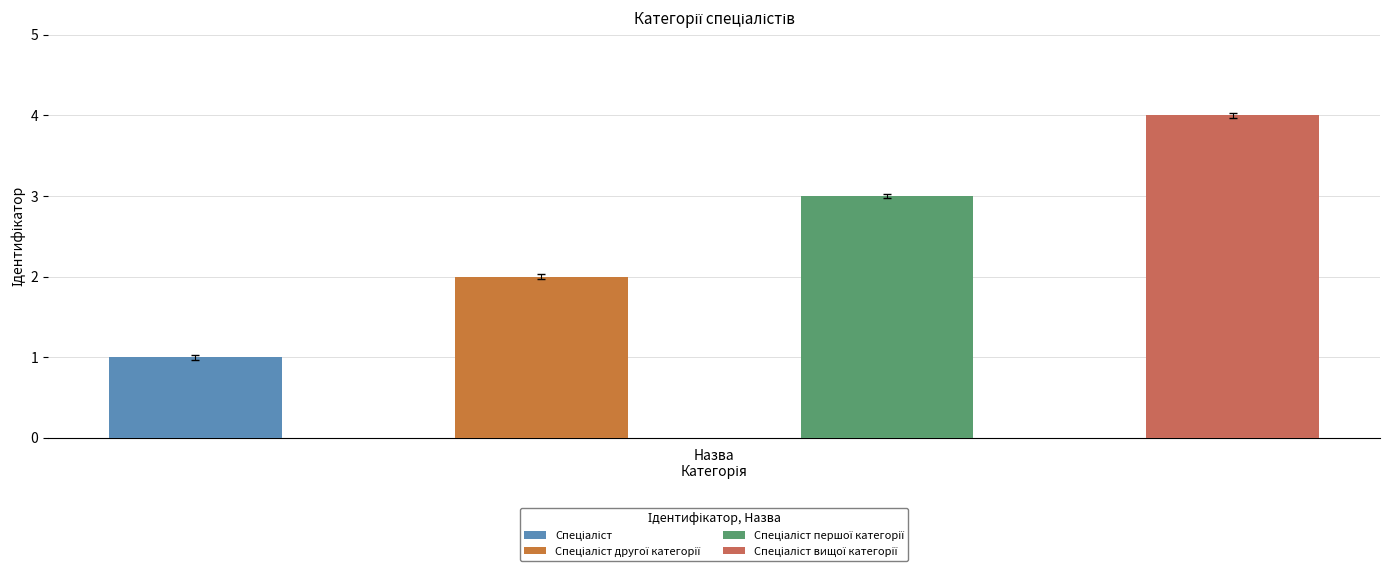

What is the minimum value shown in the chart?

1